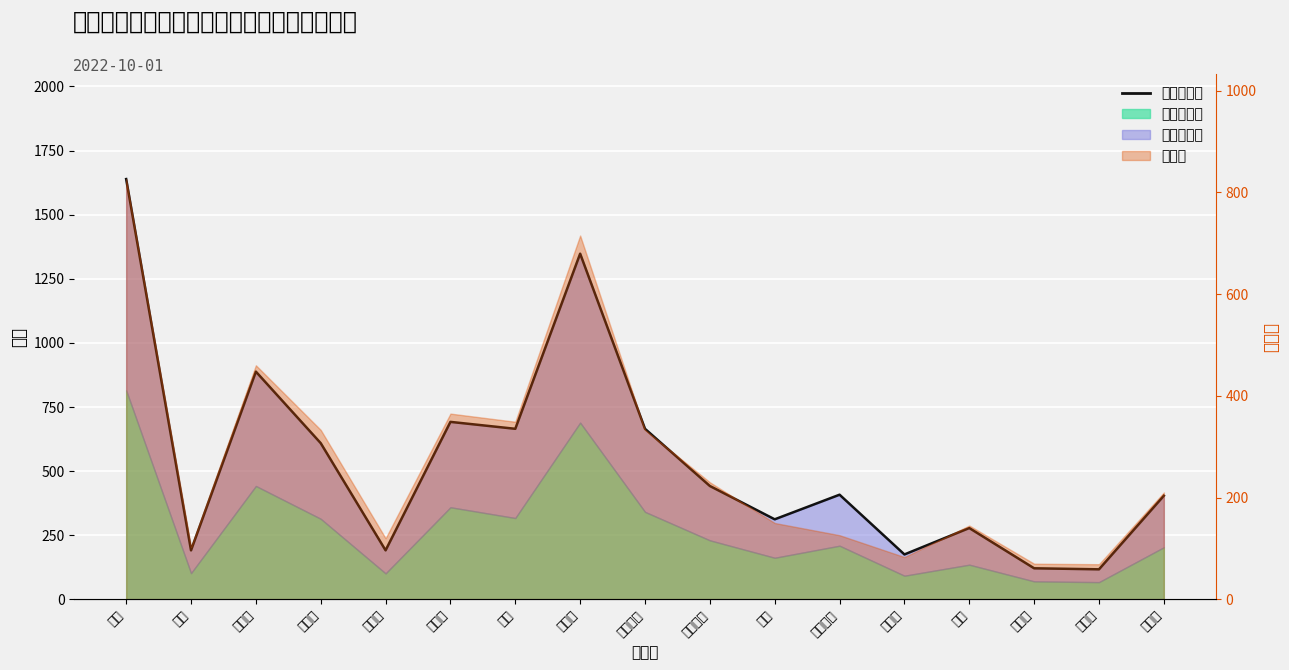

At which label is 世帯数 closest to 447?

上常田